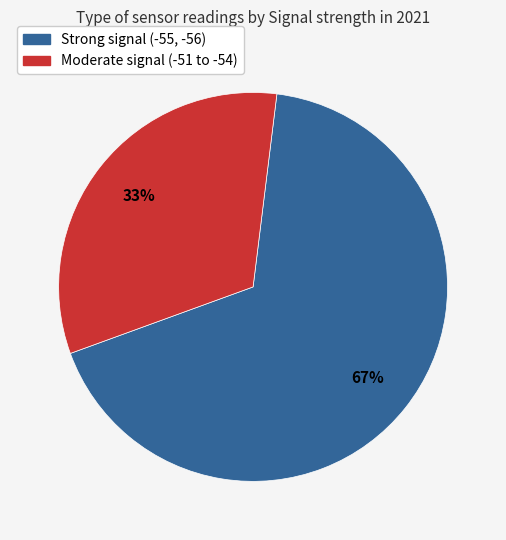

To the nearest percent, what is the average slice percentage?

50%